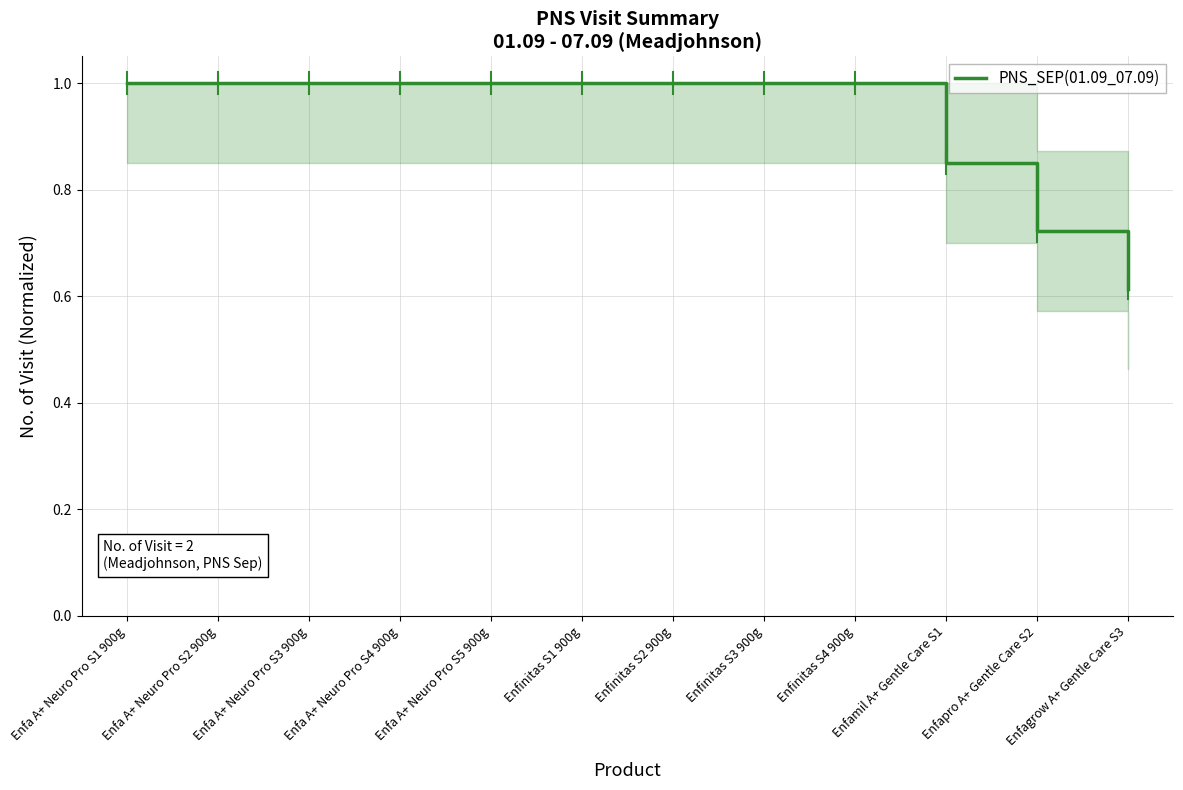

Which label corresponds to the smallest value in the chart?

Enfagrow A+ Gentle Care S3